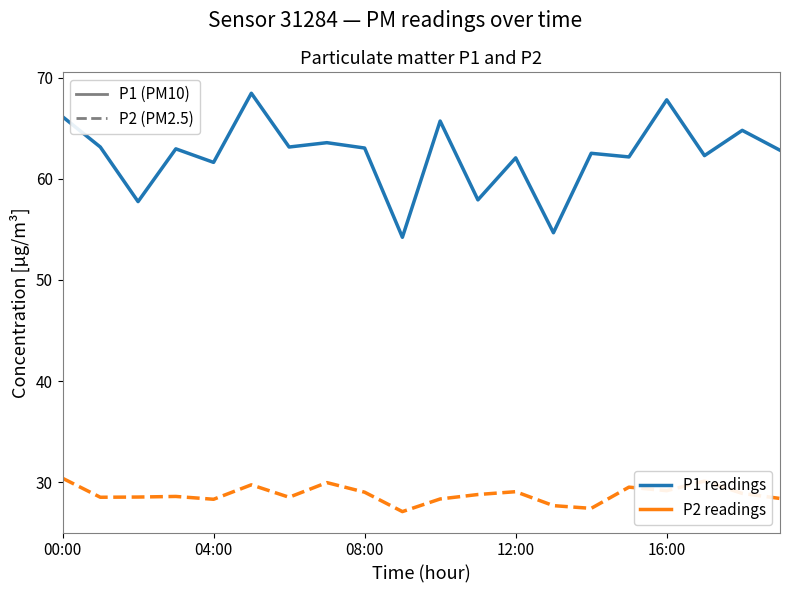

What is the greatest value displayed?

68.5